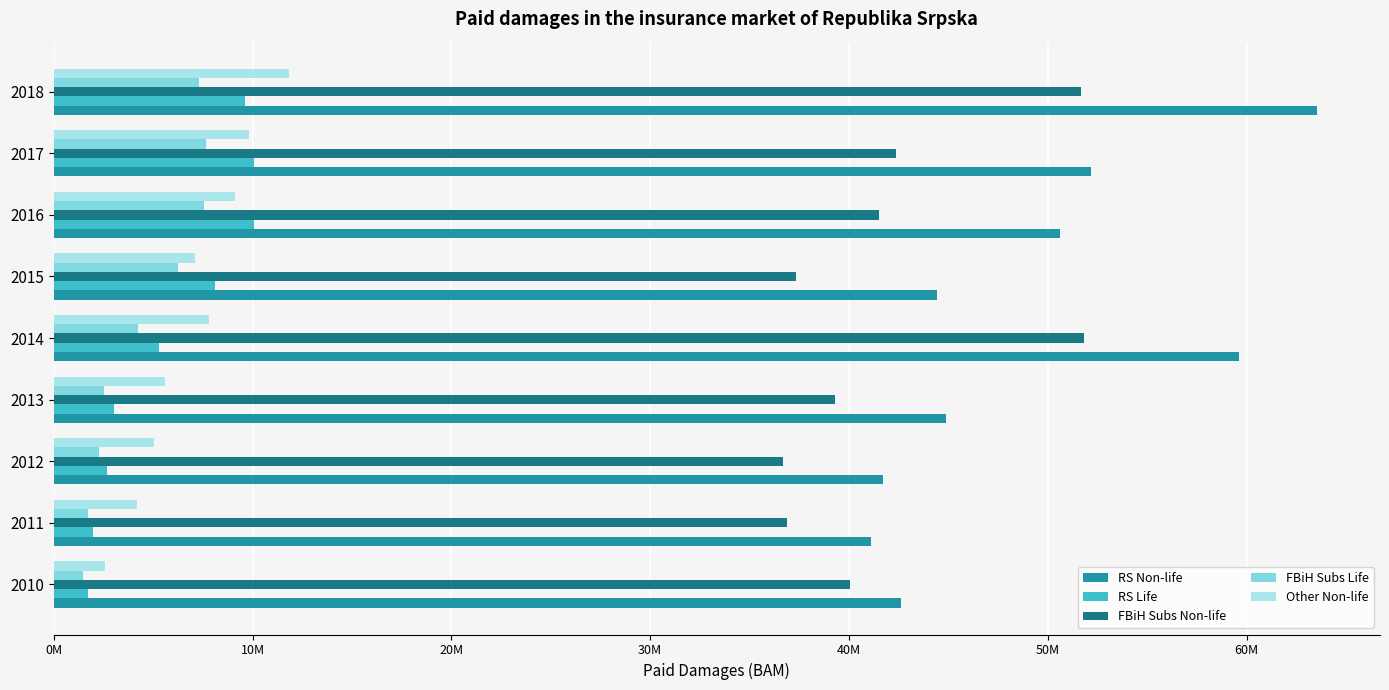

What are all the series names shown in the legend?

RS Non-life, RS Life, FBiH Subs Non-life, FBiH Subs Life, Other Non-life